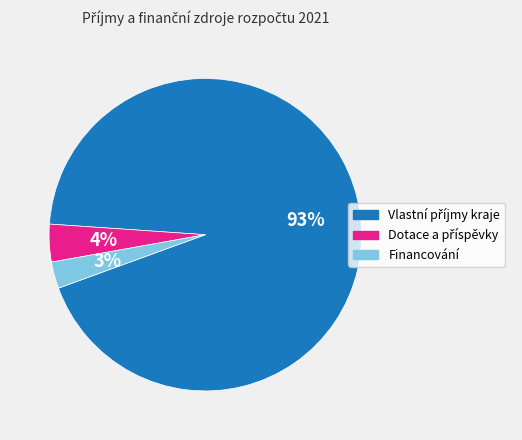

Is it true that Financování is 3% of the pie?

True